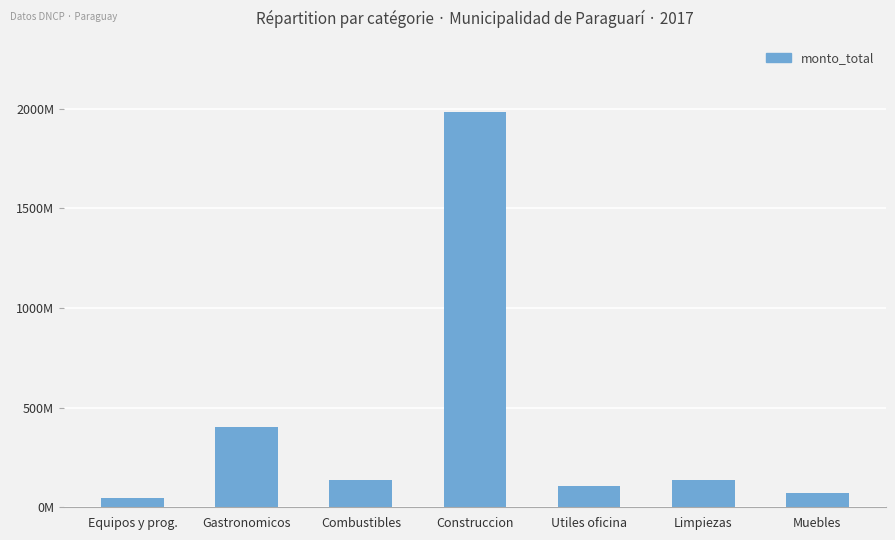

Are the bars horizontal?

No